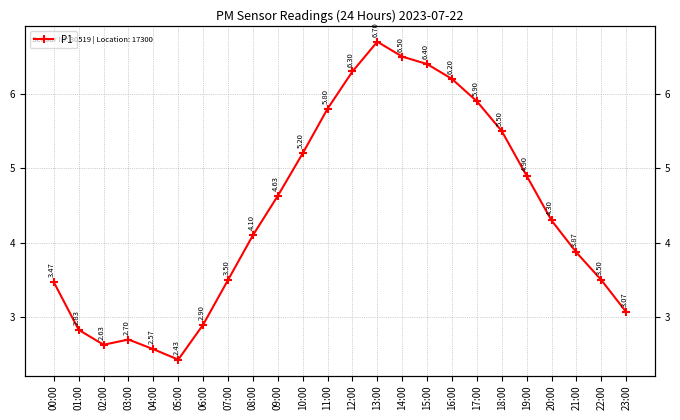

Reading right to left, transcribe all the data shown in this chart.

3.1	3.5	3.9	4.3	4.9	5.5	5.9	6.2	6.4	6.5	6.7	6.3	5.8	5.2	4.6	4.1	3.5	2.9	2.4	2.6	2.7	2.6	2.8	3.5